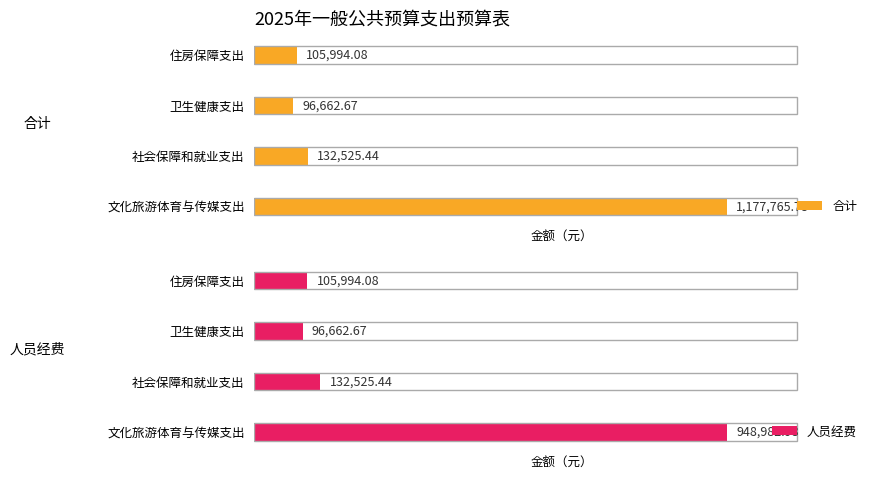

What is the value of the 合计 bar at the 2nd from the left?

132525.4